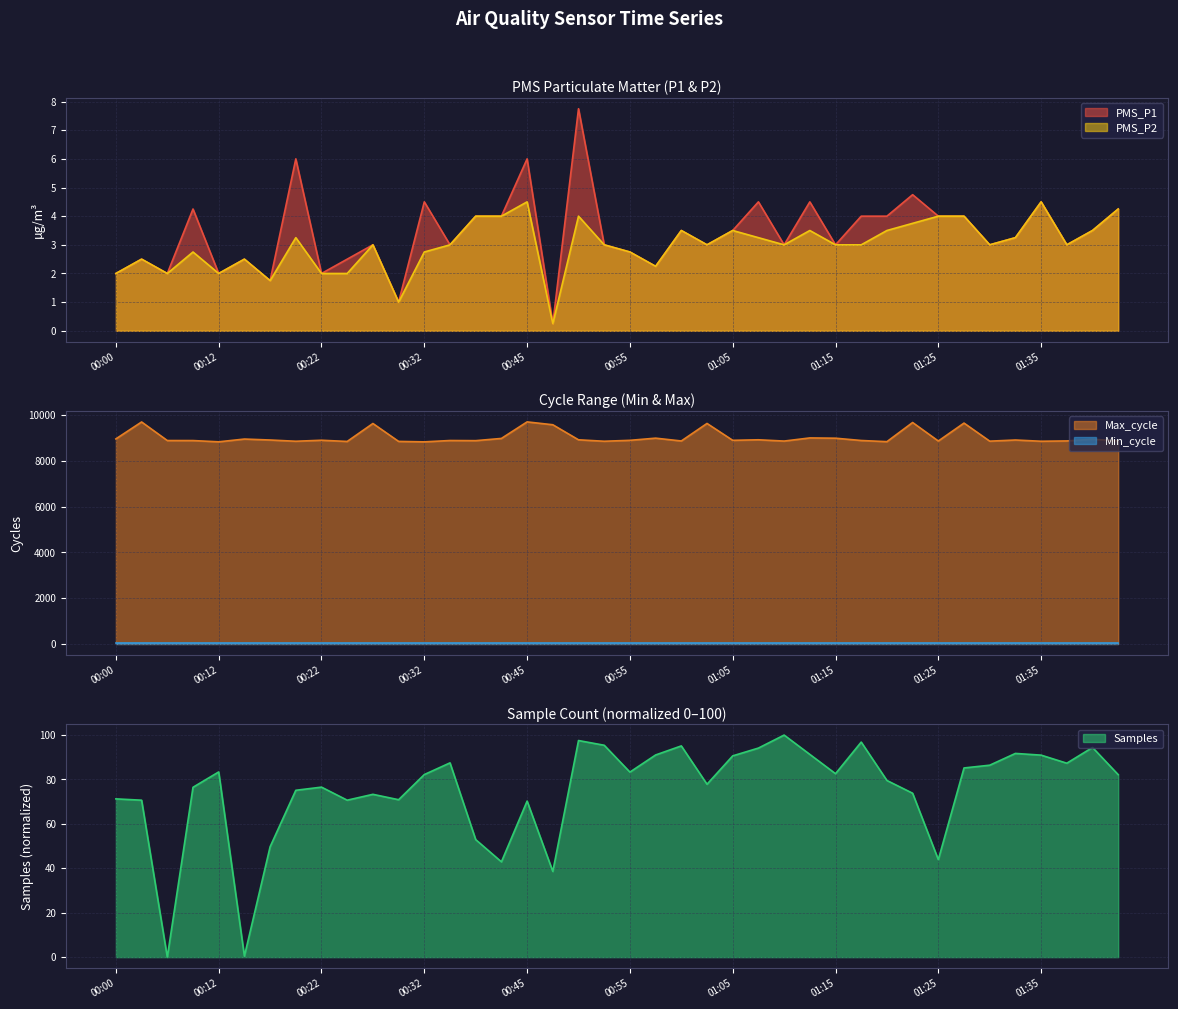

Between 01:12 and 01:37, which series saw the biggest shift?

Max_cycle